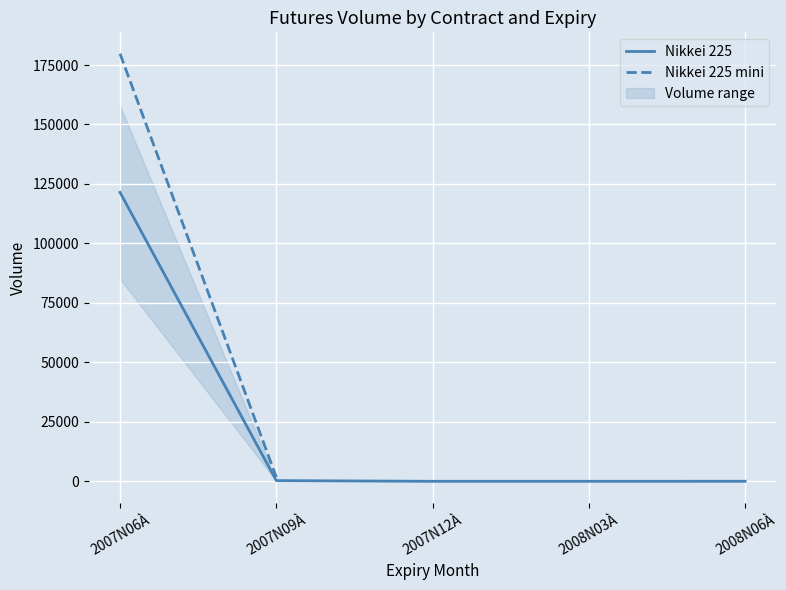

Where does the data first go above 22?

2007N06À